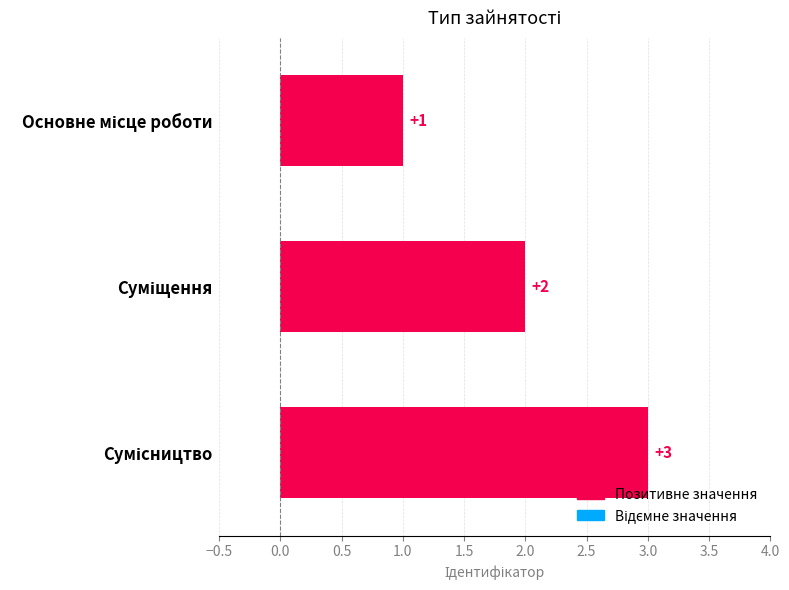

How many distinct data groups are displayed?

1